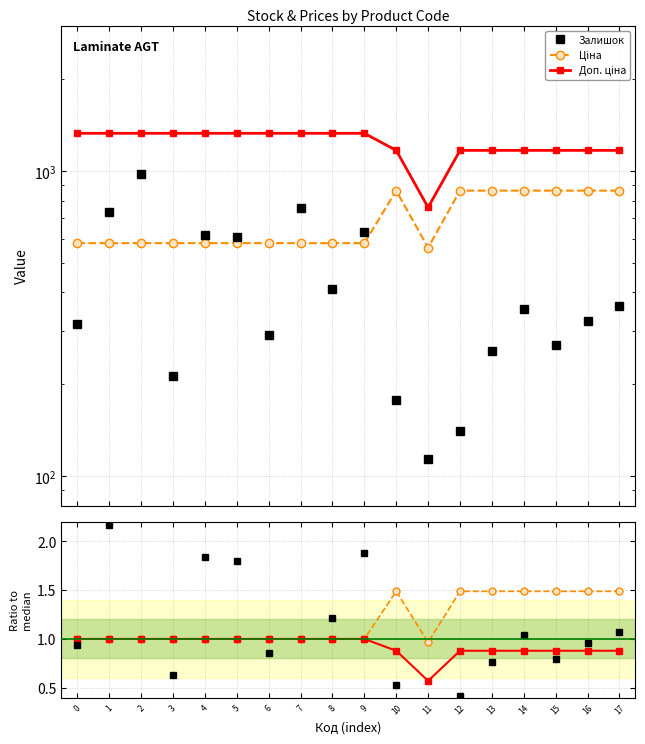

What is the sum of the Ціна values at 17 and 13?

1725.7